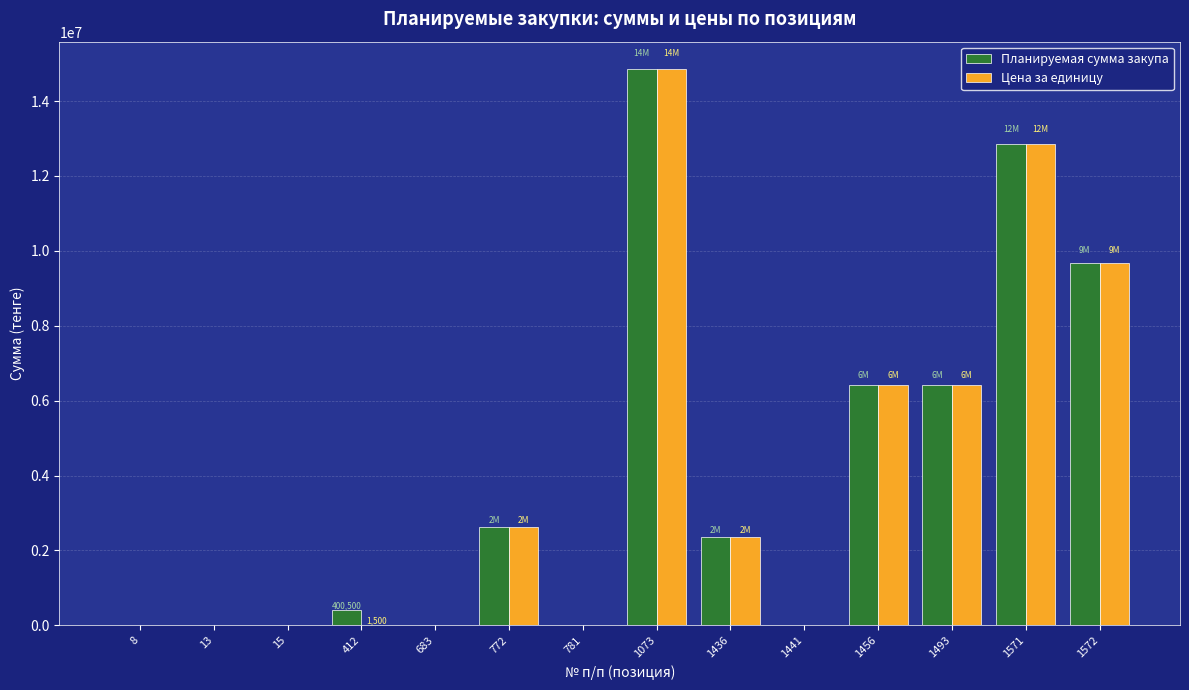

What is the maximum value for Цена за единицу?

14843672